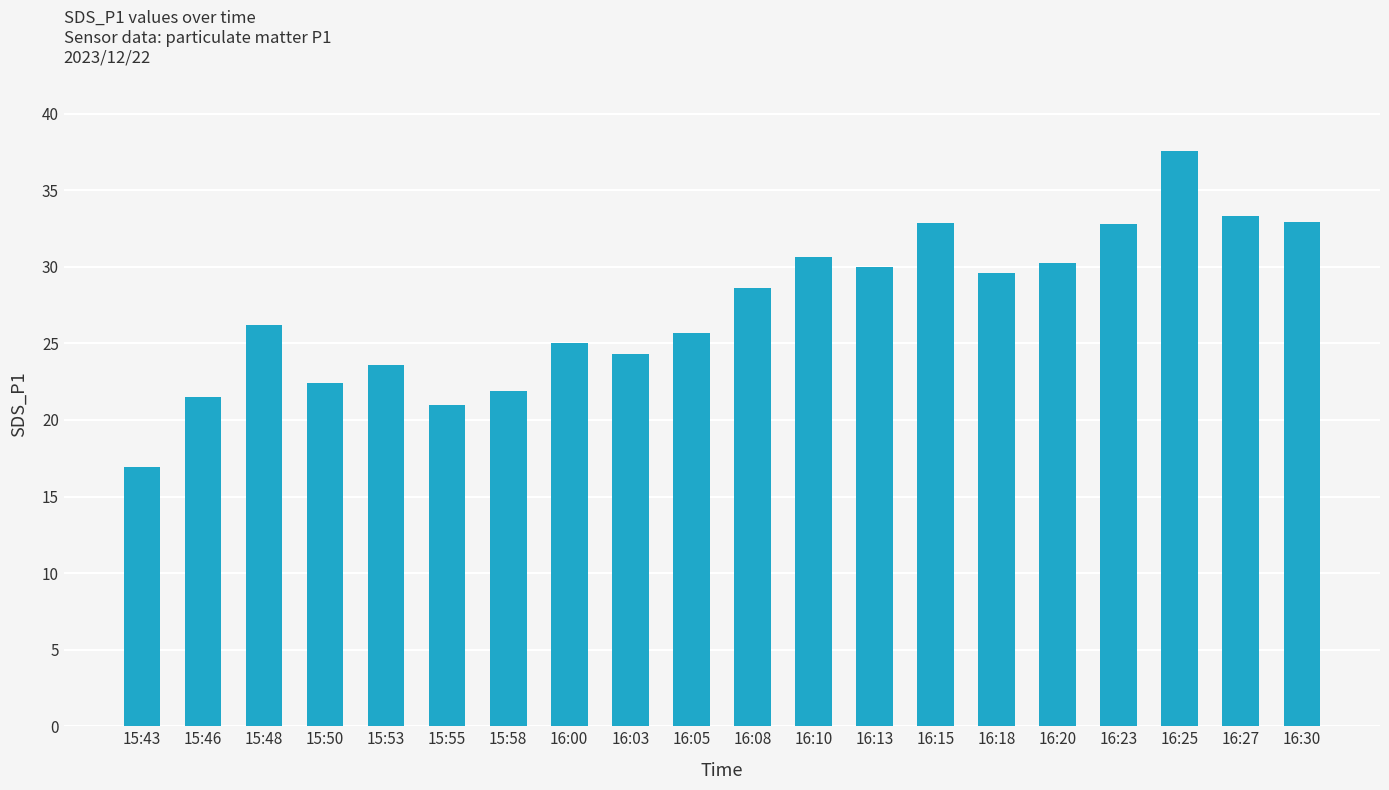

Which has a higher value, 16:03 or 16:23?

16:23